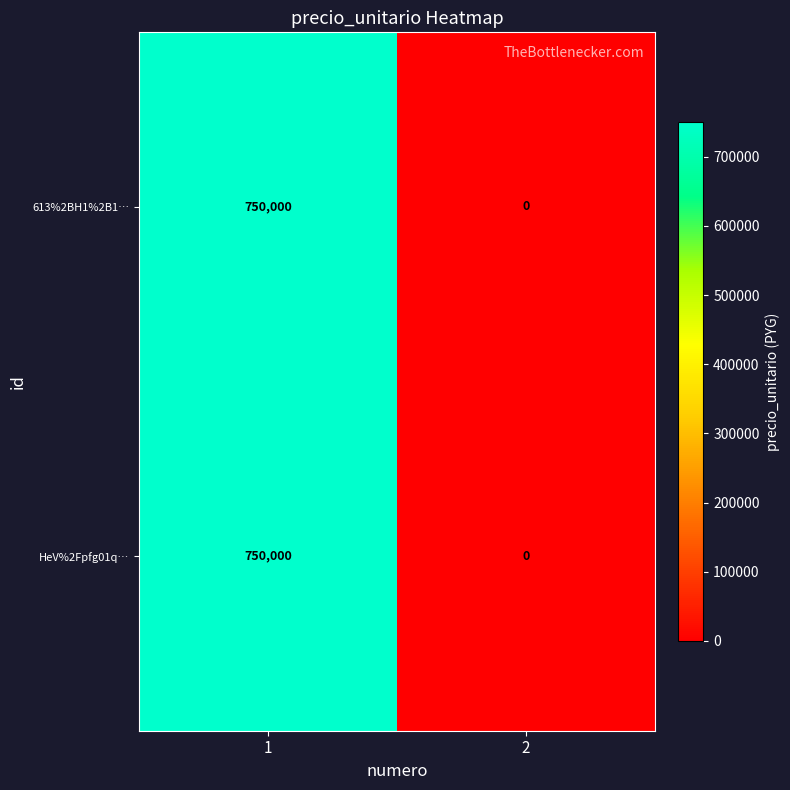

Count the number of categories in the chart.

2